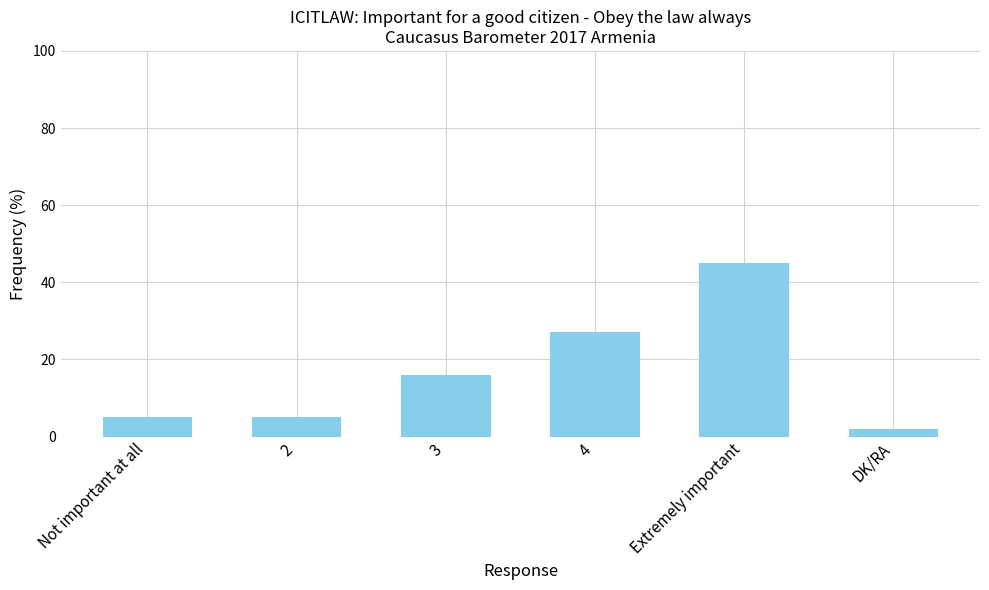

What value does the data have at 2, to the nearest 5?

5